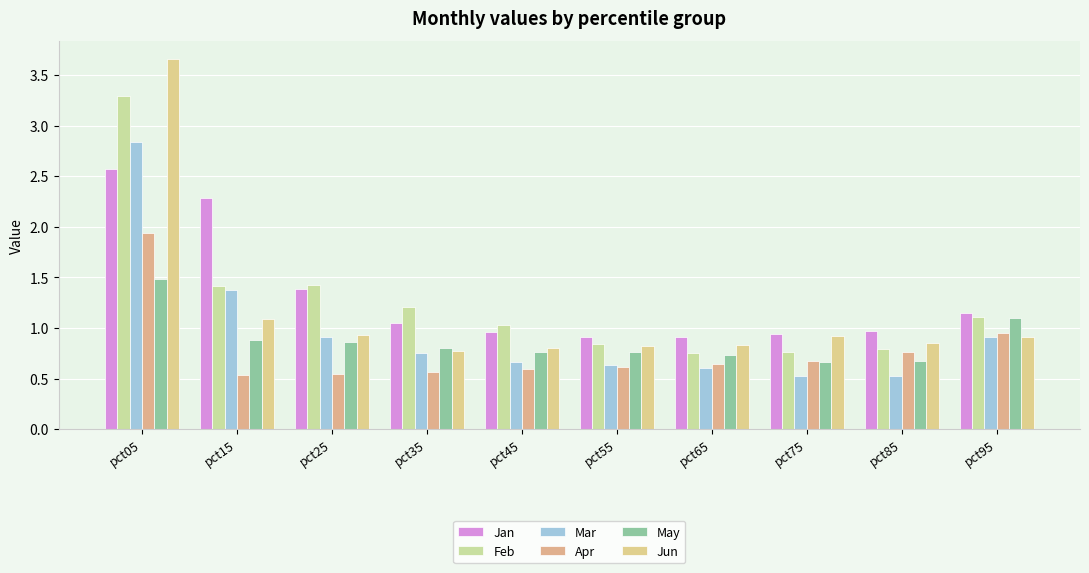

At pct85, list the series in order from largest to smallest.

Jan, Jun, Feb, Apr, May, Mar